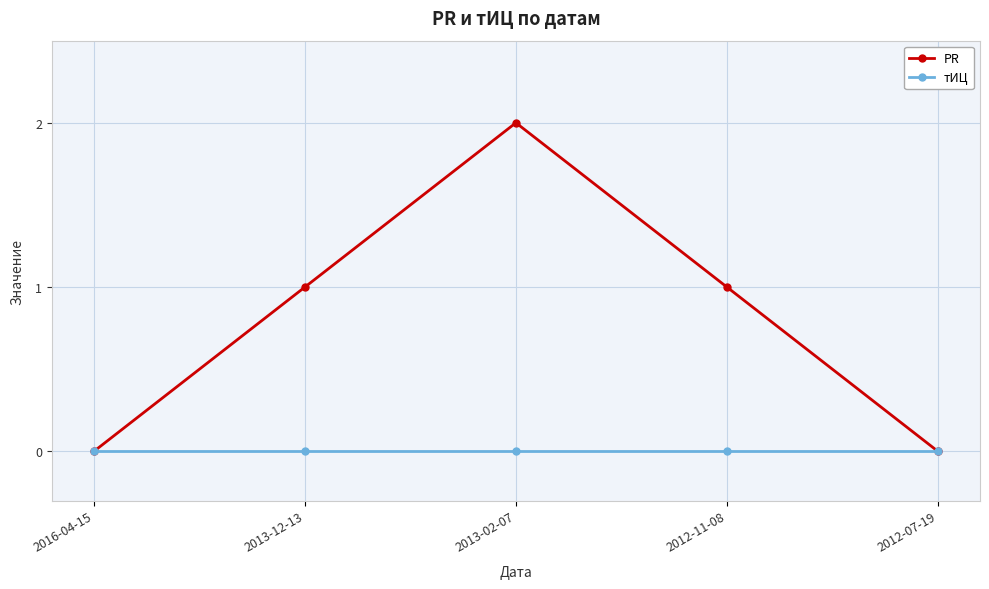

How many interior local peaks does the PR series have?

1